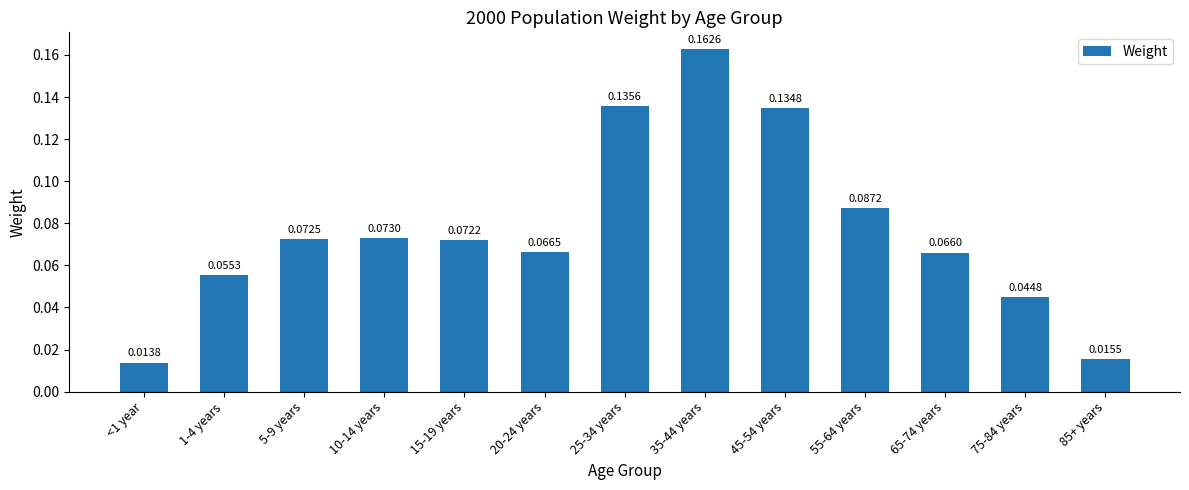

What is the sum of all values?

1.0